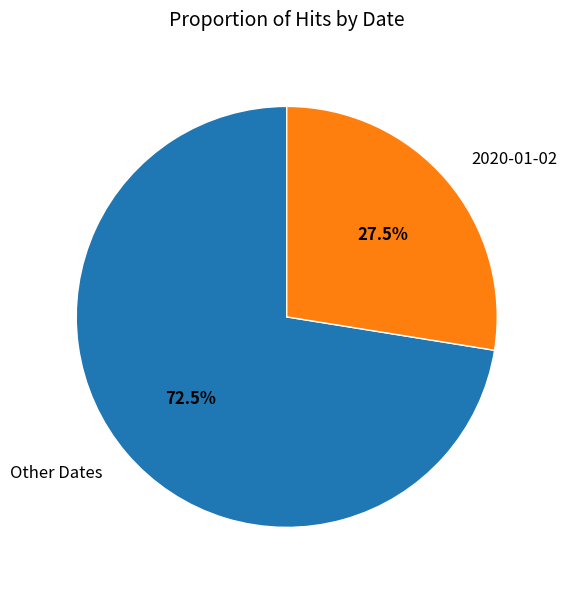

What is the total percentage of 2020-01-02 and Other Dates?

100.0%